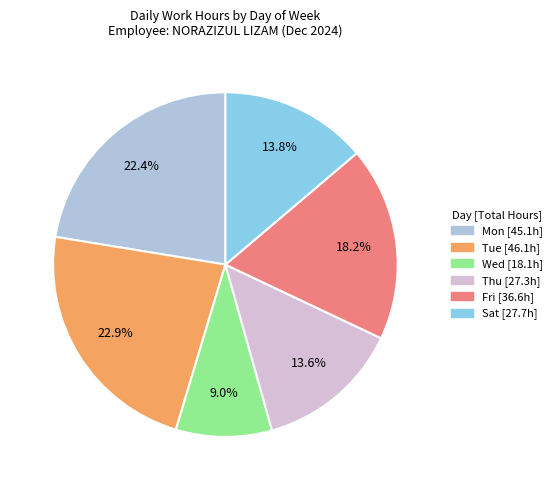

To the nearest percent, what is the difference between the largest and smallest slice percentages?

14%